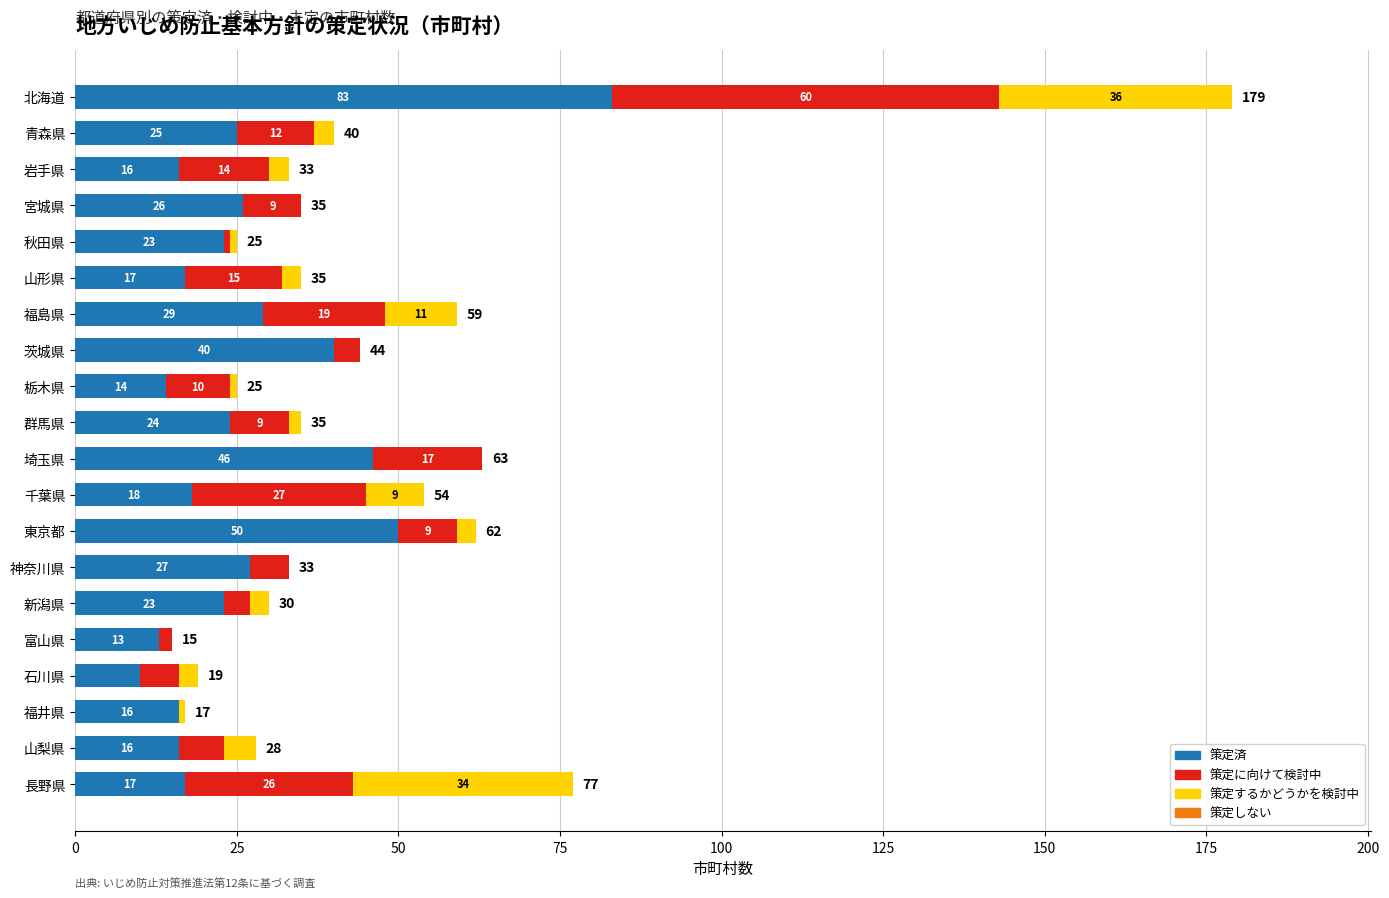

What is the total value across all series at 富山県?

15